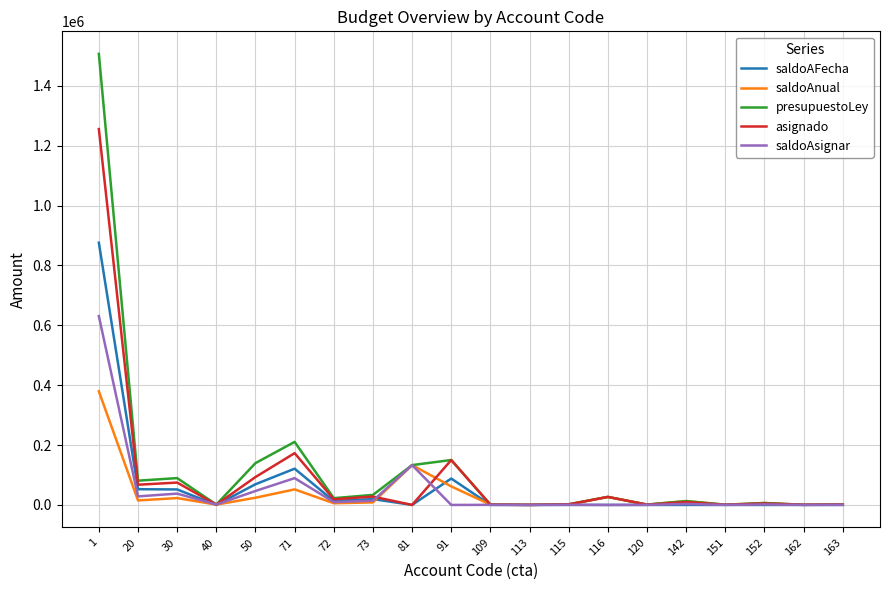

Is this an area chart (filled region under the line)?

No